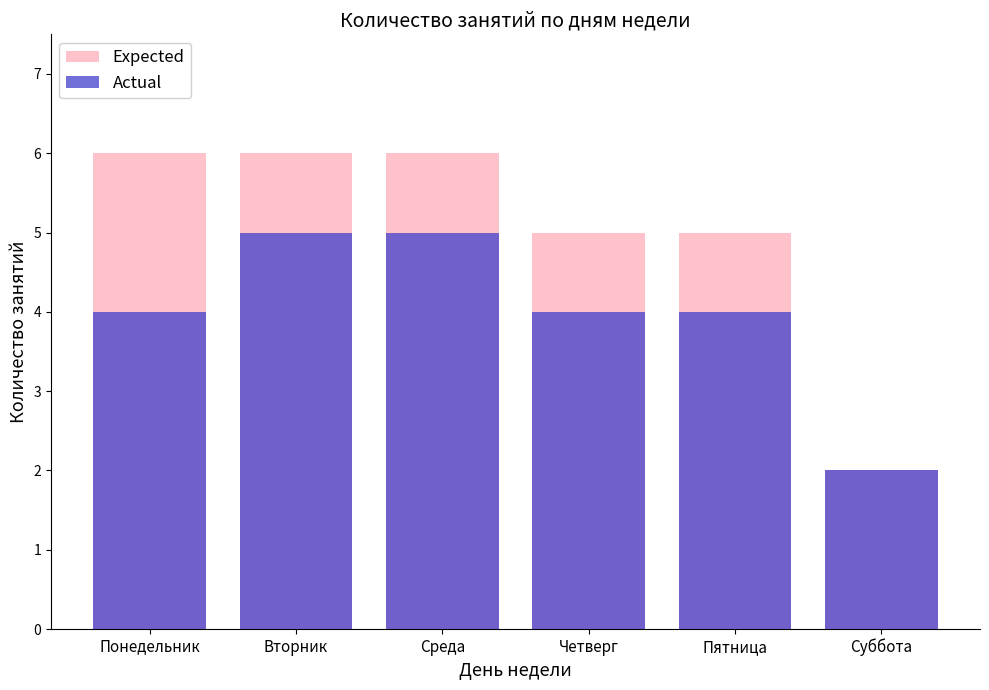

List the series in order of their overall mean, lowest first.

Actual, Expected